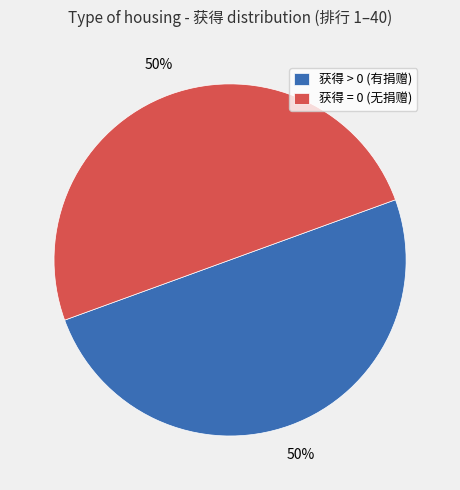

To the nearest percent, what is the average slice percentage?

50%